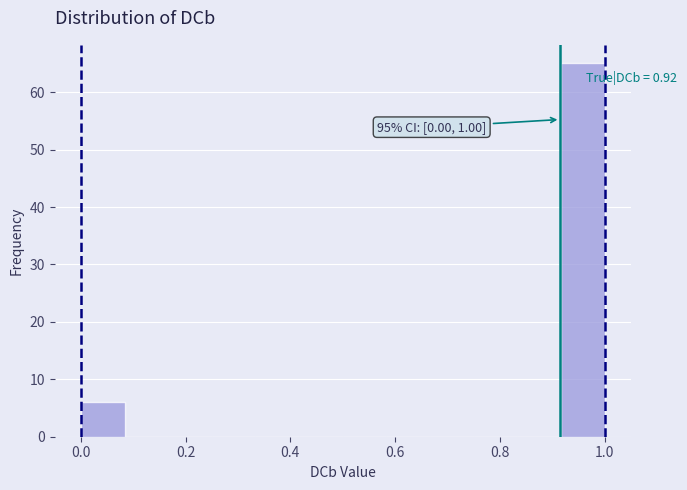

Over which range of the x-axis is the bar tallest?

0.92 to 1.00